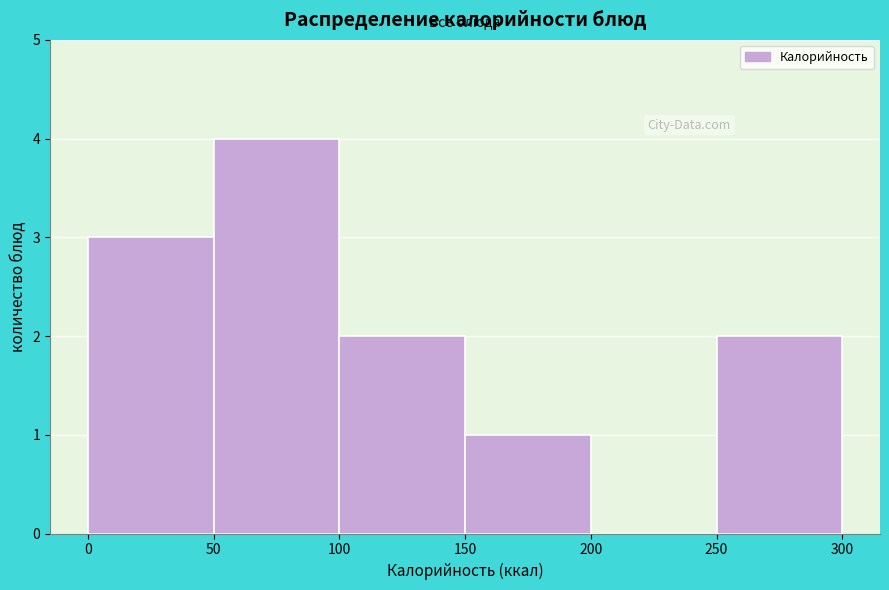

Over which range of the x-axis is the bar tallest?

50 to 100